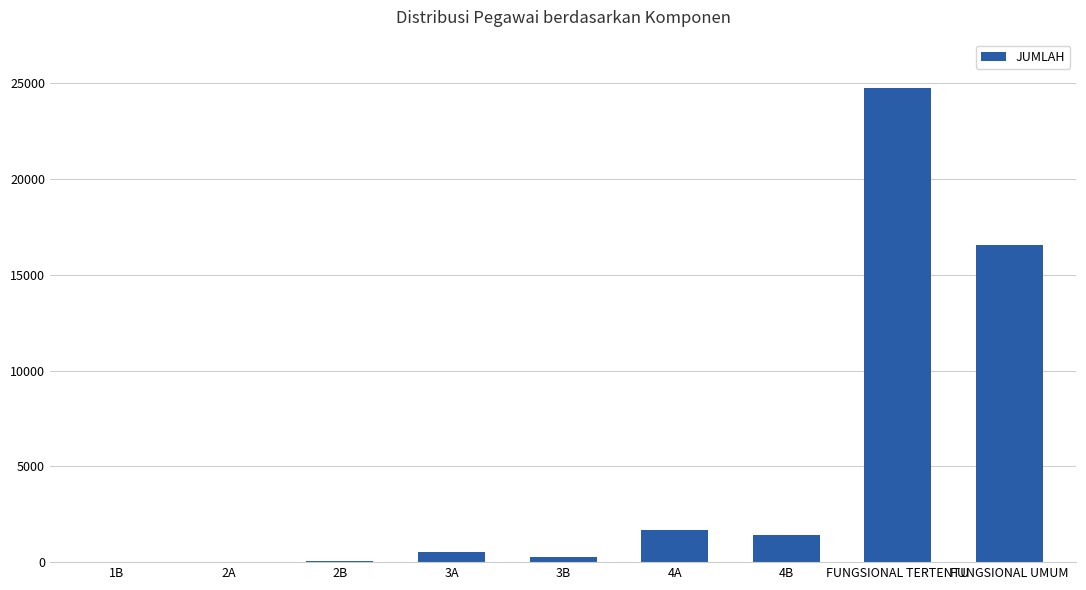

What is the maximum value shown in the chart?

24777